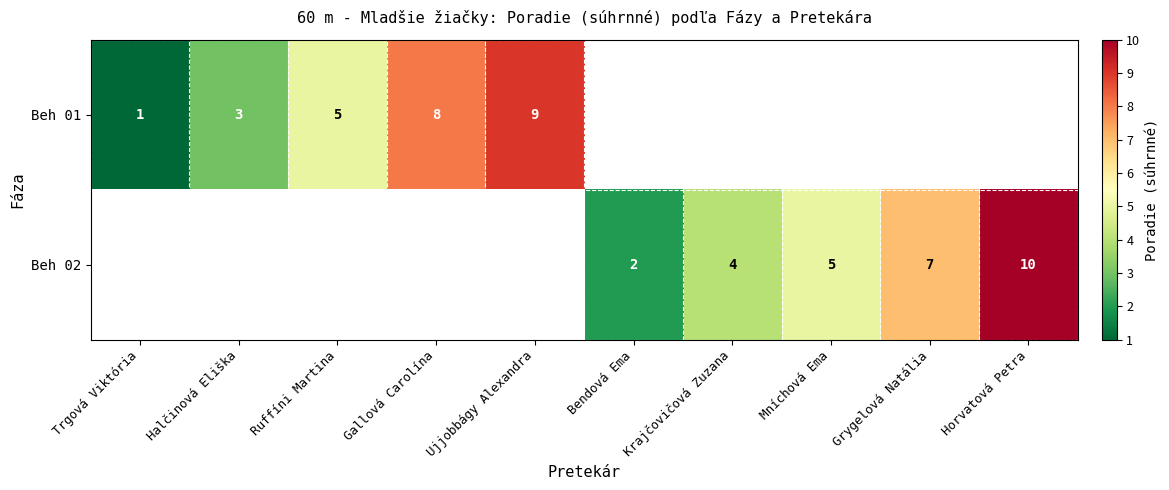

Is it true that Beh 02 equals 4 at Krajčovičová Zuzana?

True